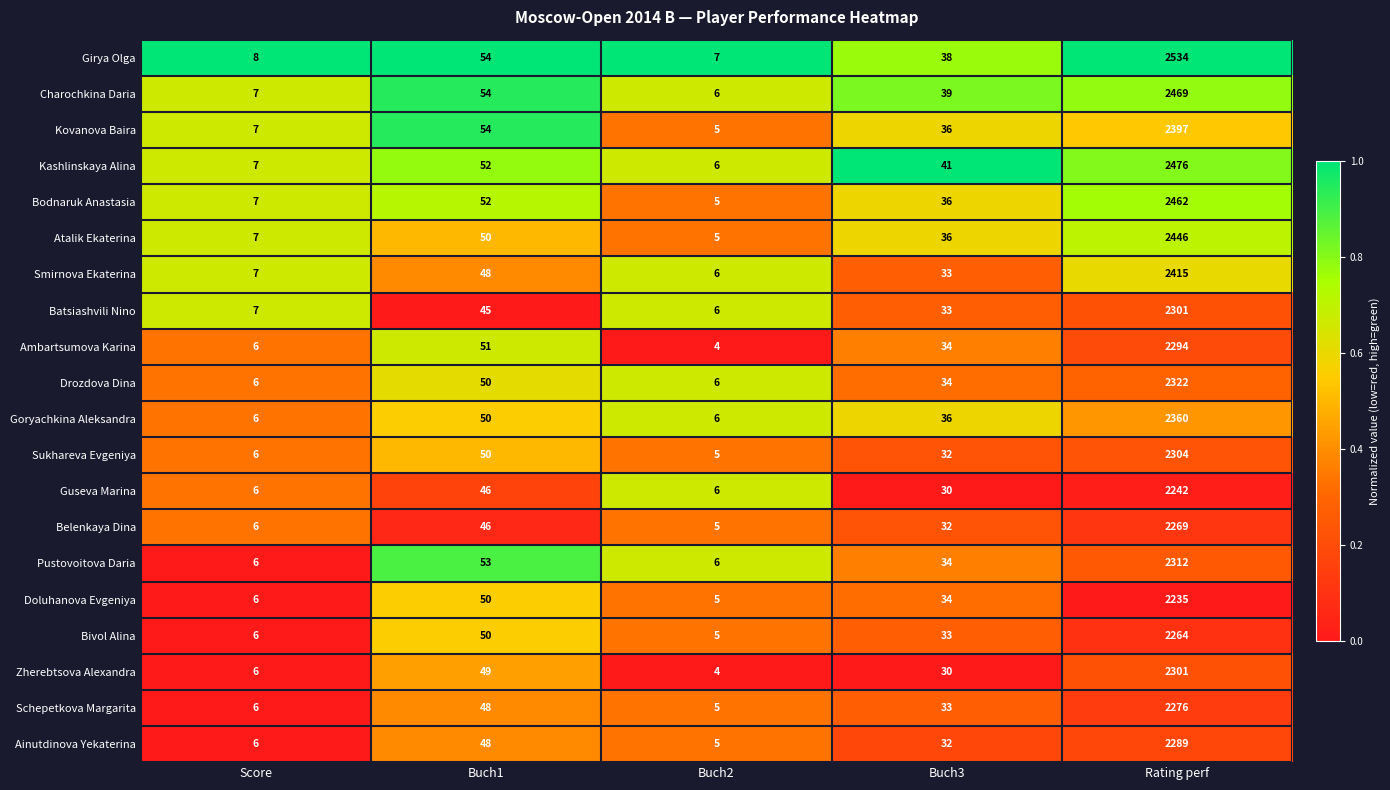

Which label corresponds to the smallest value in the chart?

Buch2